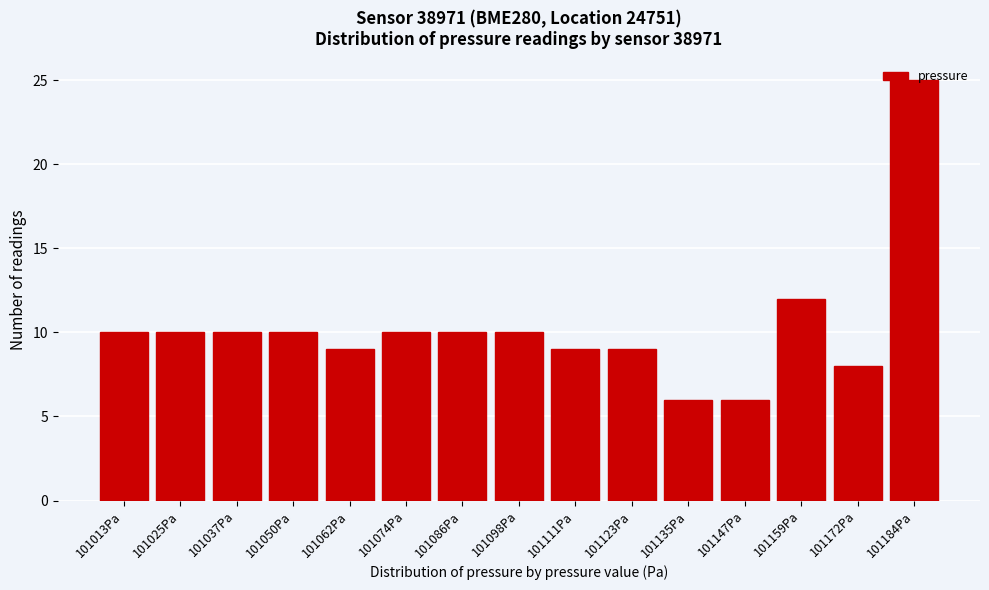

What is the value of the 13th bar from the left?

12